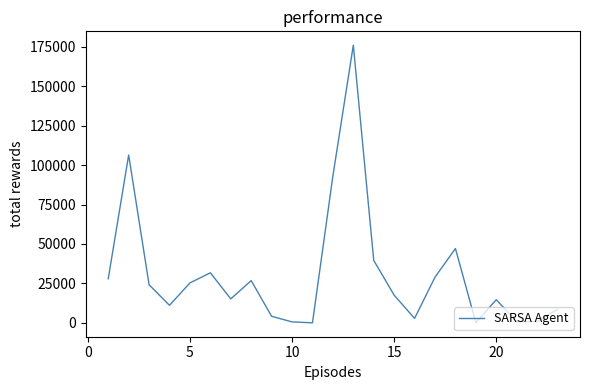

Count the number of categories in the chart.

23